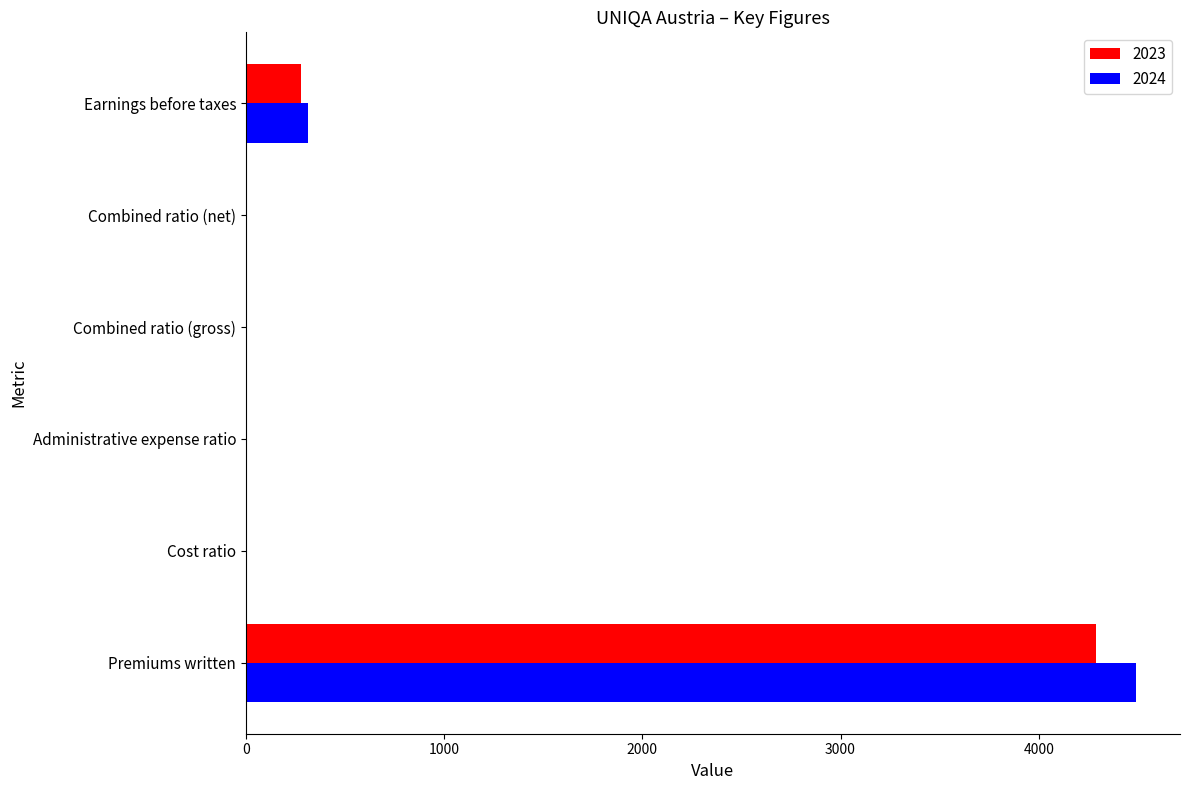

What is the greatest value displayed?

4488.3